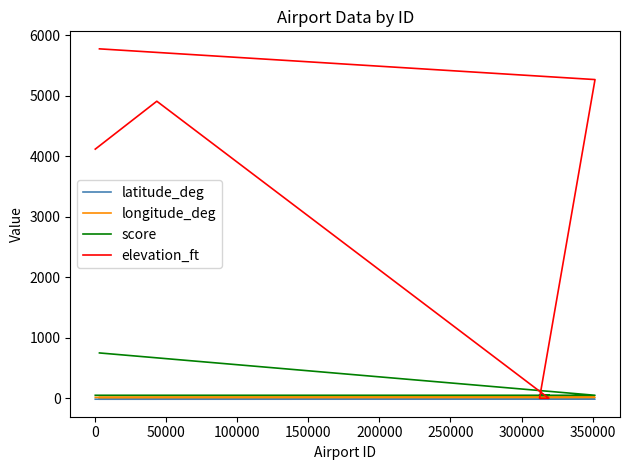

Which series has the largest total across all categories?

elevation_ft